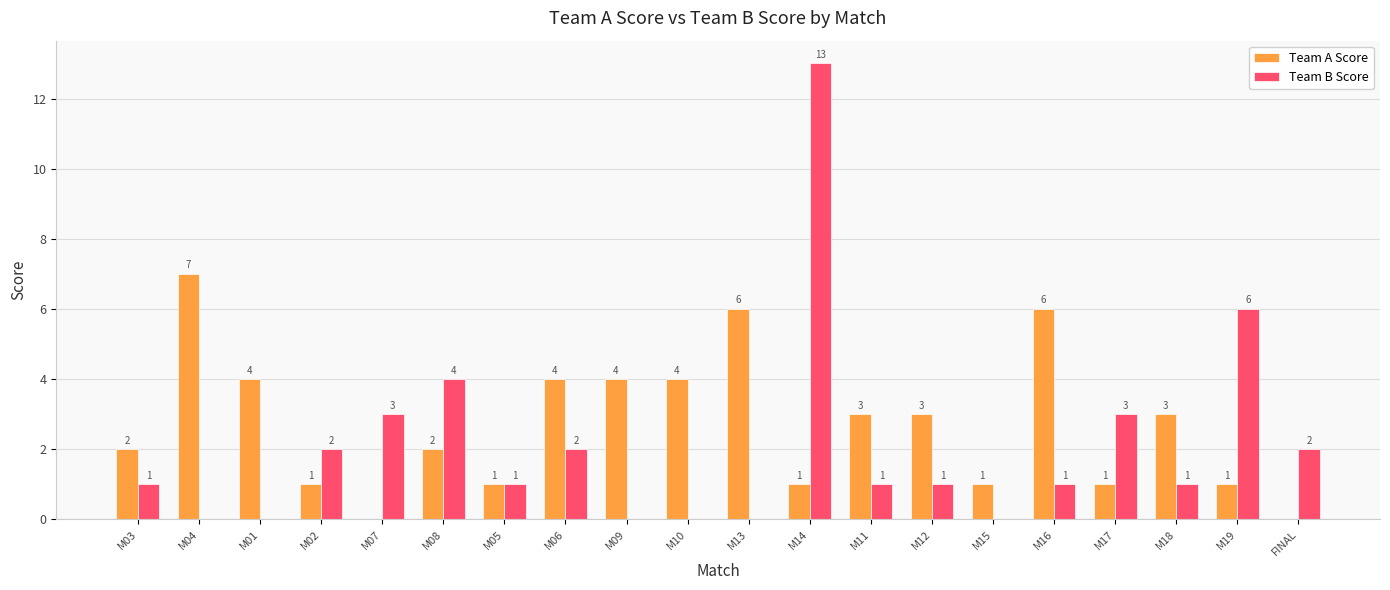

At which category does the chart reach its peak across all series?

M14